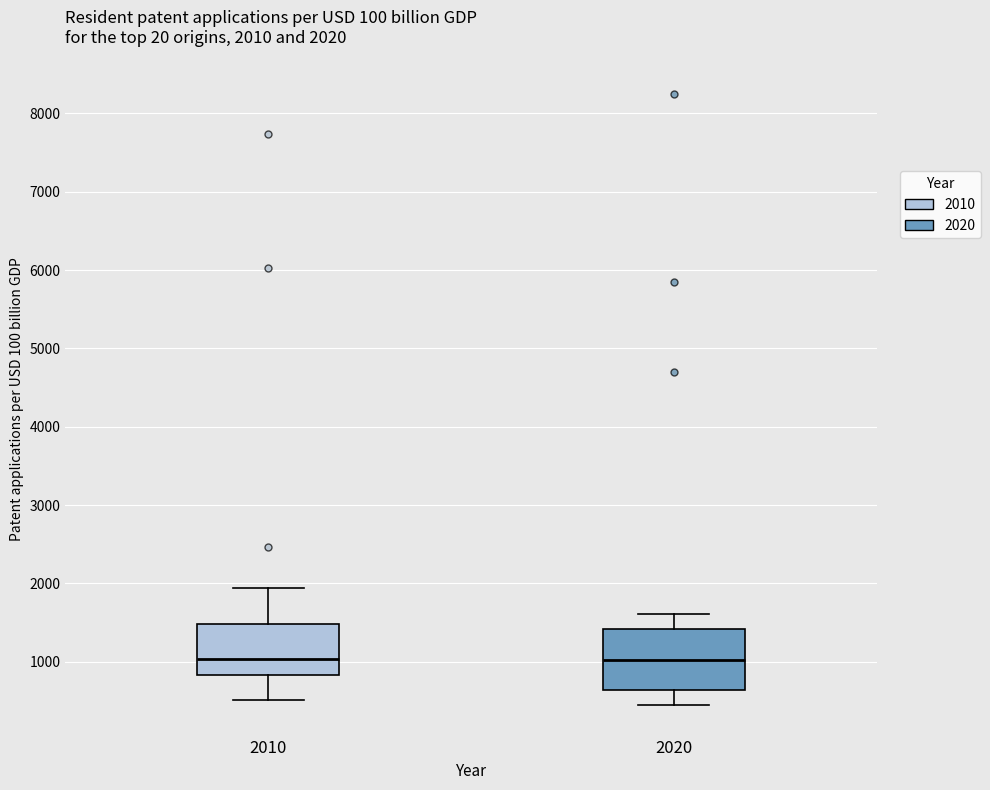

Comparing the boxes themselves (not the whiskers), which one is the tallest?

2020